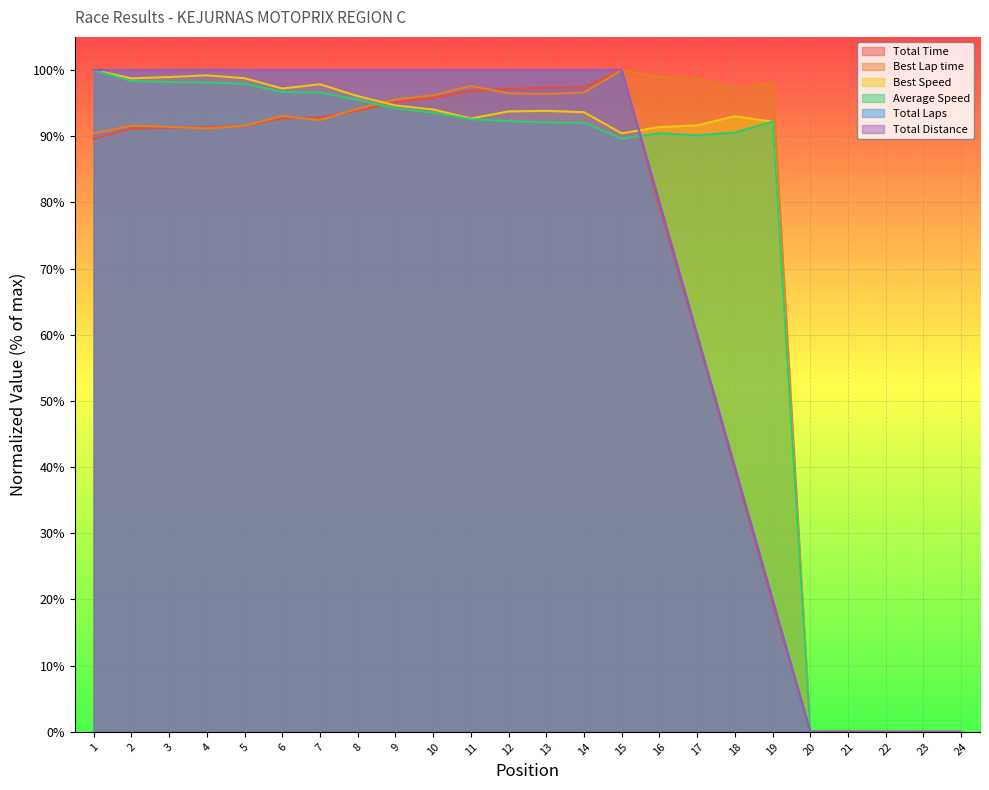

What is the value of the Best Lap time point at the 14th from the left?

96.6